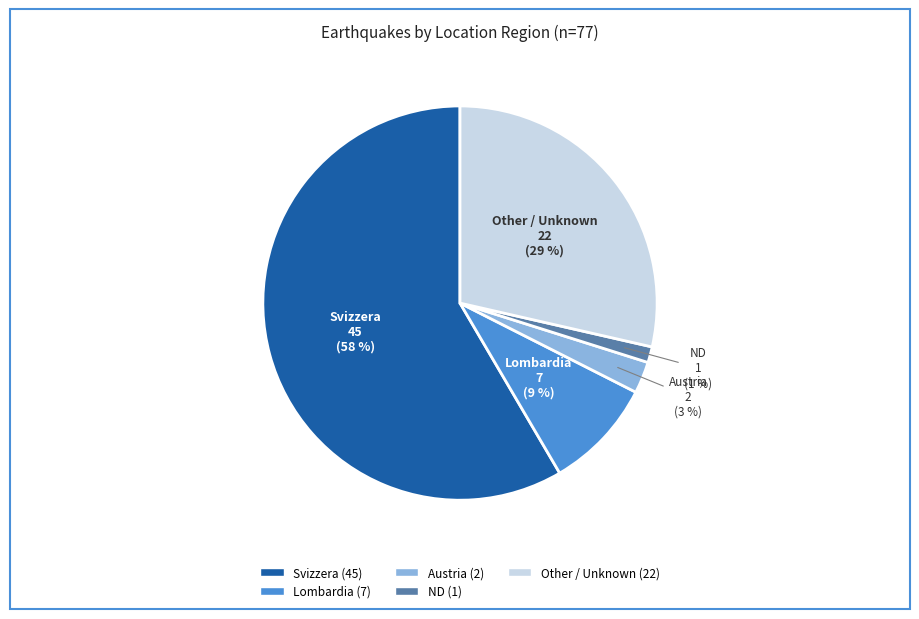

To the nearest percent, what is the difference between the largest and smallest slice percentages?

57%